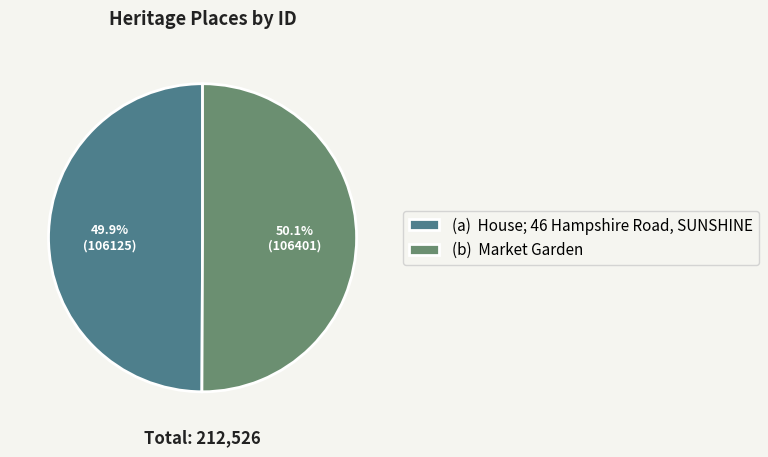

Rank the categories by value from lowest to highest.

(a) House; 46 Hampshire Road, SUNSHINE, (b) Market Garden